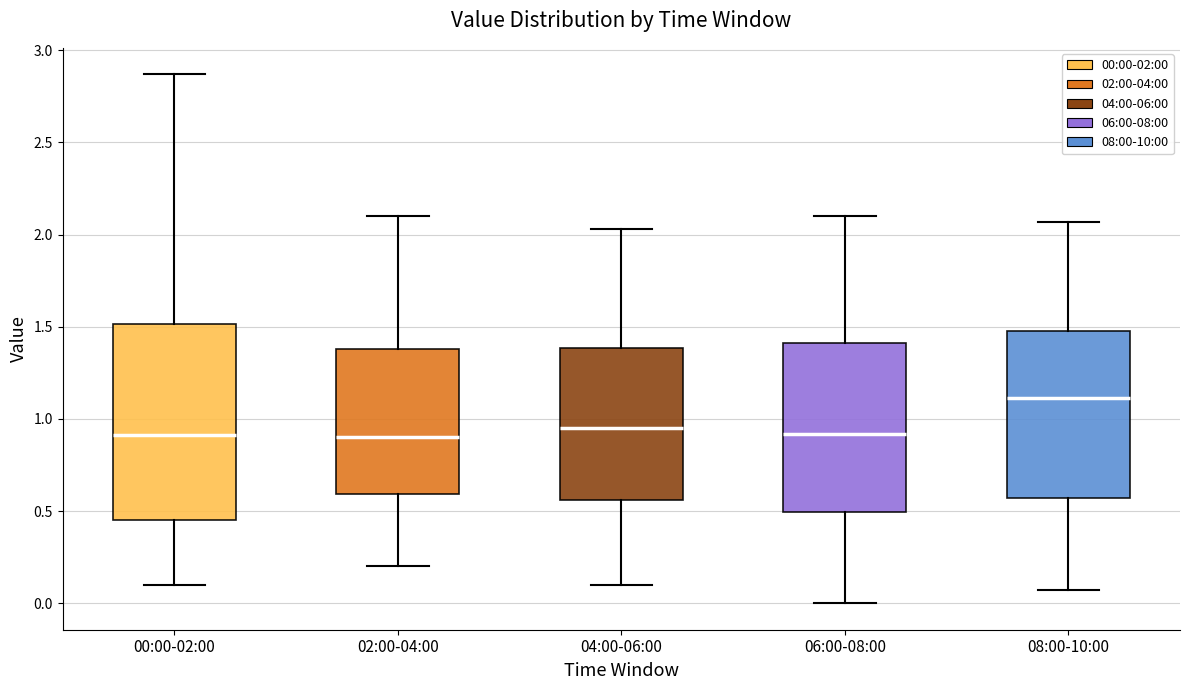

Reading left to right, transcribe this box plot: for each box, give where its median line is, the range the box spans, and where its two whiskers end, as read against the y-axis. The values are not printed on the chart, so give them approximately, as read against the axis.

00:00-02:00: median 0.90, box 0.45 to 1.50, whiskers 0.10 to 2.85
02:00-04:00: median 0.90, box 0.60 to 1.40, whiskers 0.20 to 2.10
04:00-06:00: median 0.95, box 0.55 to 1.40, whiskers 0.10 to 2.05
06:00-08:00: median 0.90, box 0.50 to 1.40, whiskers 0.00 to 2.10
08:00-10:00: median 1.10, box 0.55 to 1.50, whiskers 0.05 to 2.05